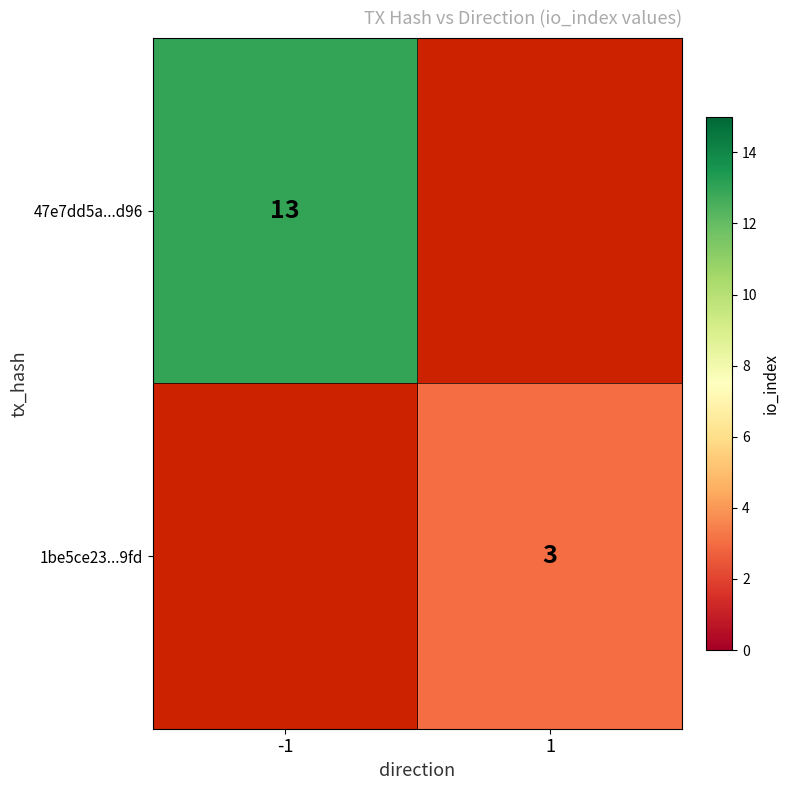

Is it true that 47e7dd5a...d96 equals 5 at -1?

False